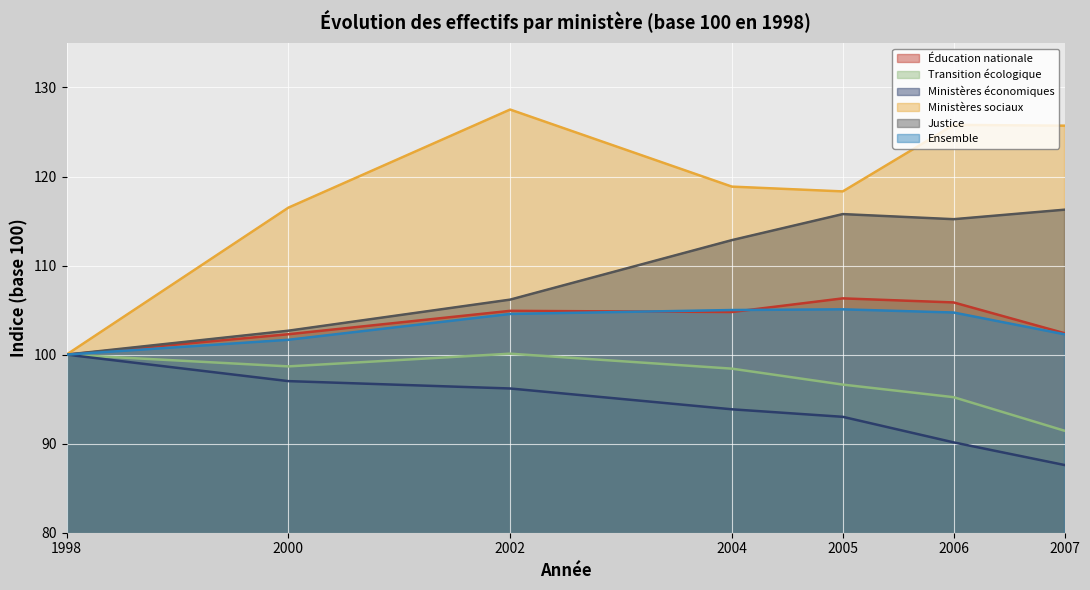

True or false: Ministères économiques and Ministères sociaux cross at least once.

False